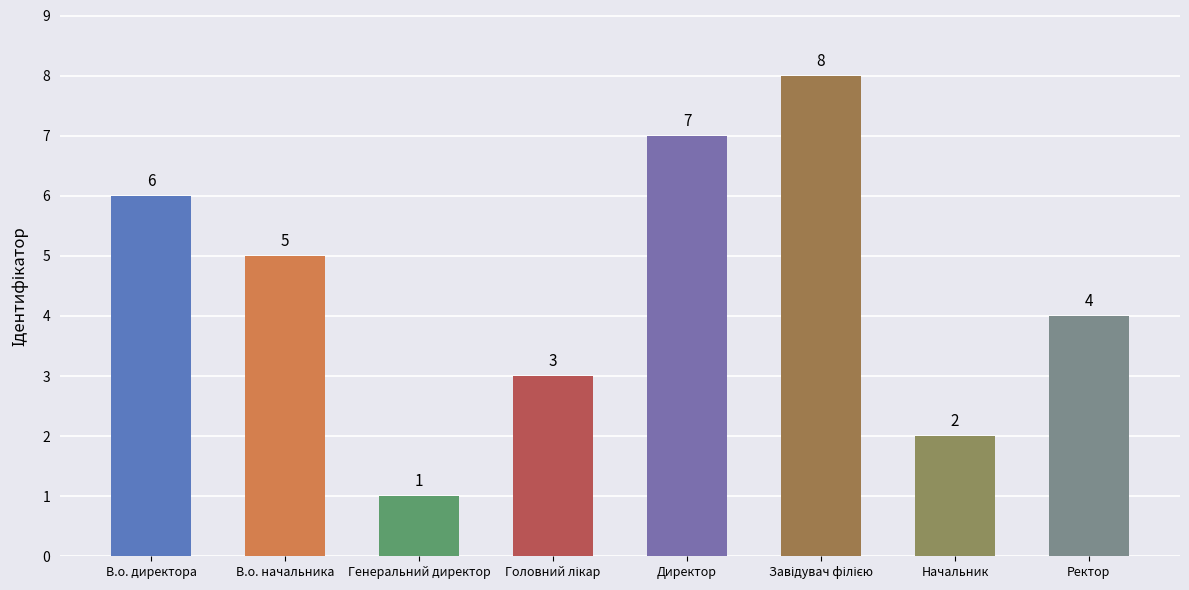

What is the difference between the second highest and second lowest values?

5